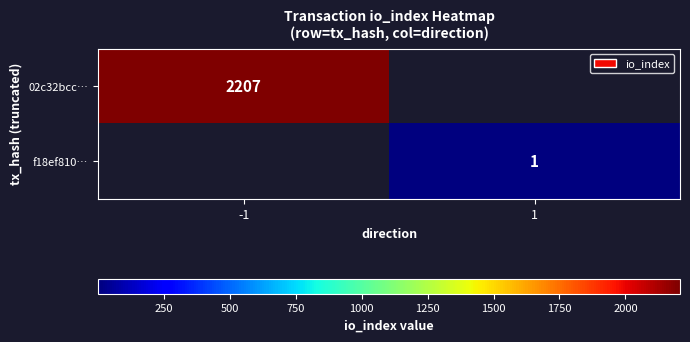

The value of f18ef810… at 1 is 1. True or false?

True